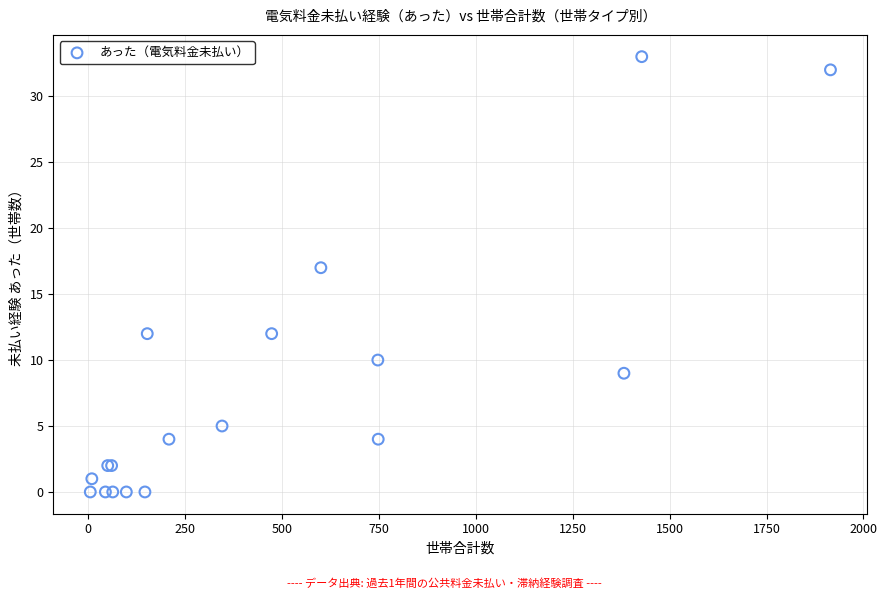

What Y value in the scatter plot is closest to 16?

17